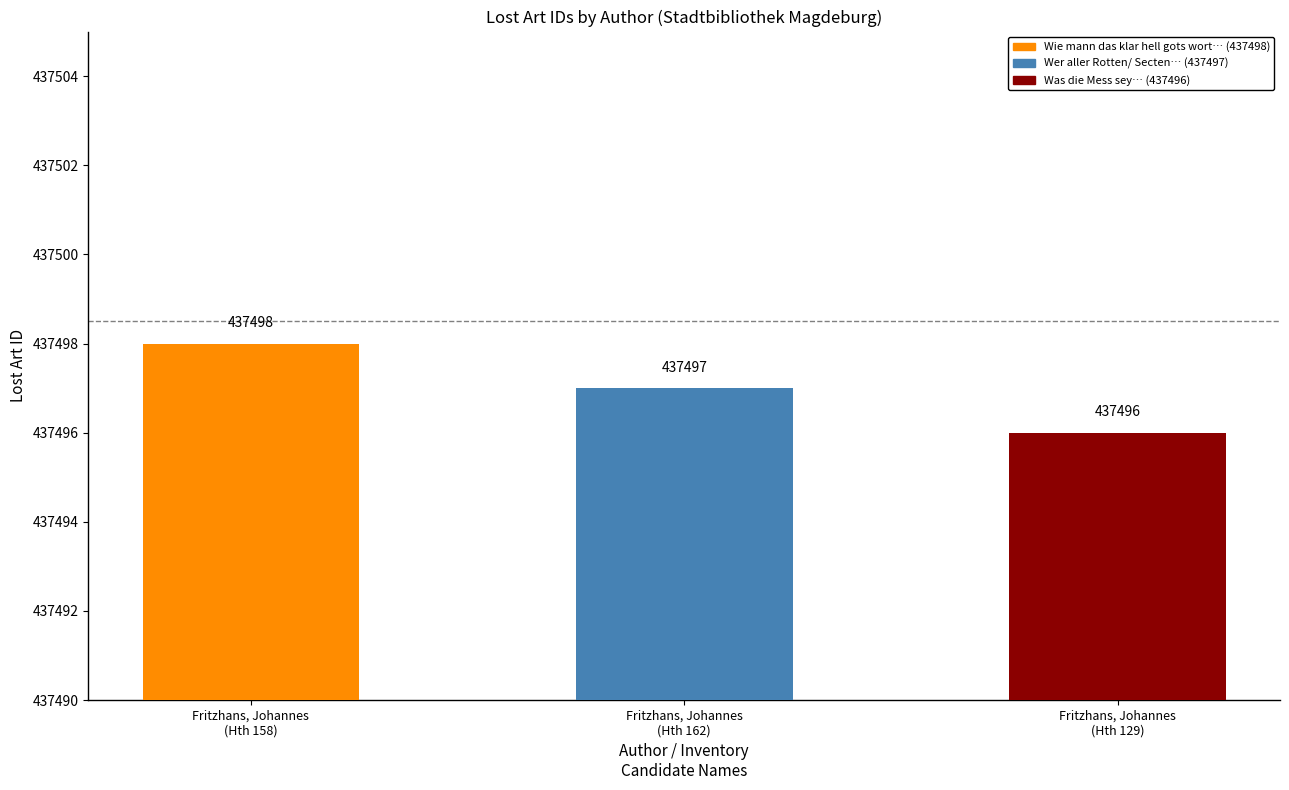

What is the ratio of the value at Fritzhans, Johannes
(Hth 158) to the value at Fritzhans, Johannes
(Hth 129)?

1.0